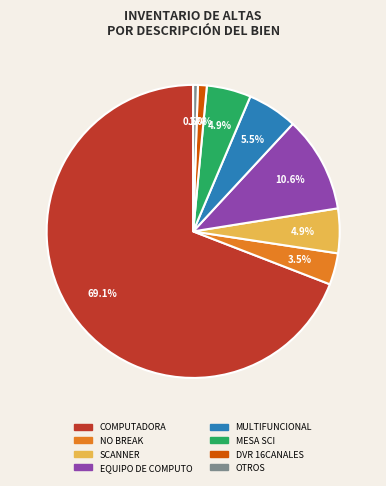

What is the ratio of the value at EQUIPO DE COMPUTO to the value at MESA SCI?

2.2